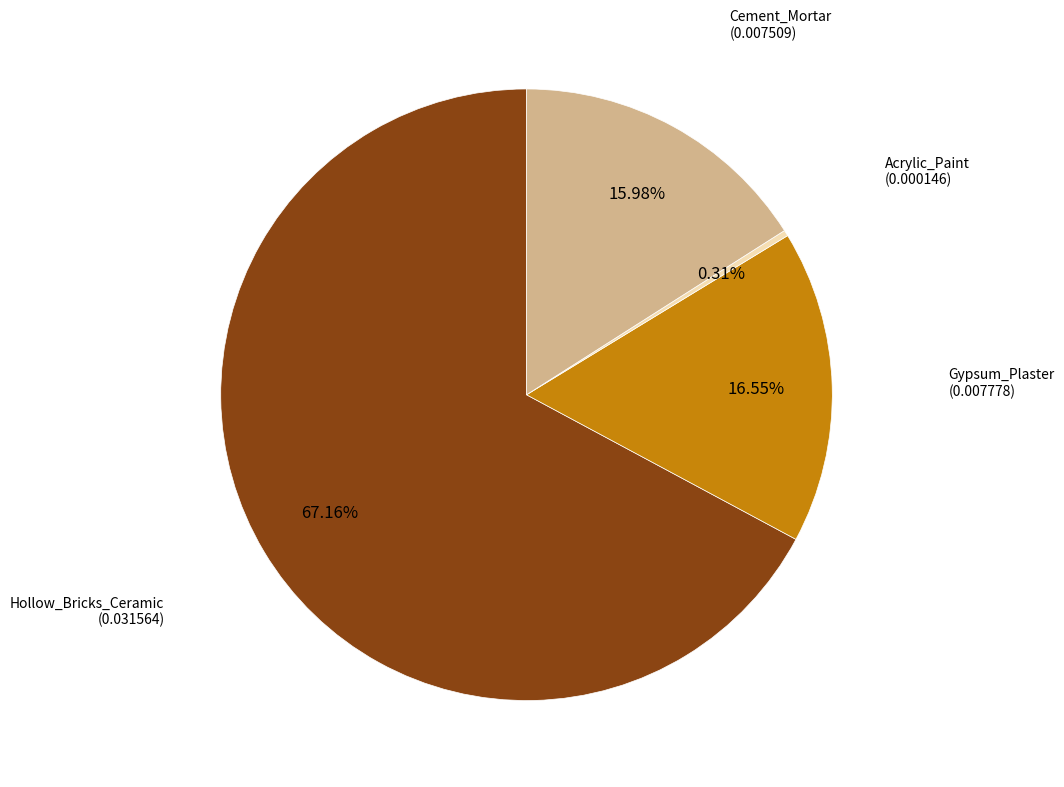

Is there any slice that represents more than half of the pie?

Yes